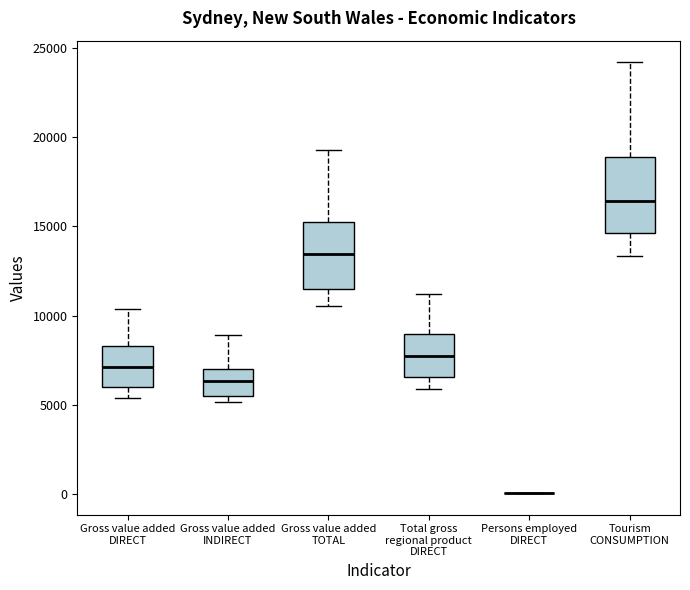

Comparing the boxes themselves (not the whiskers), which one is the tallest?

Tourism CONSUMPTION